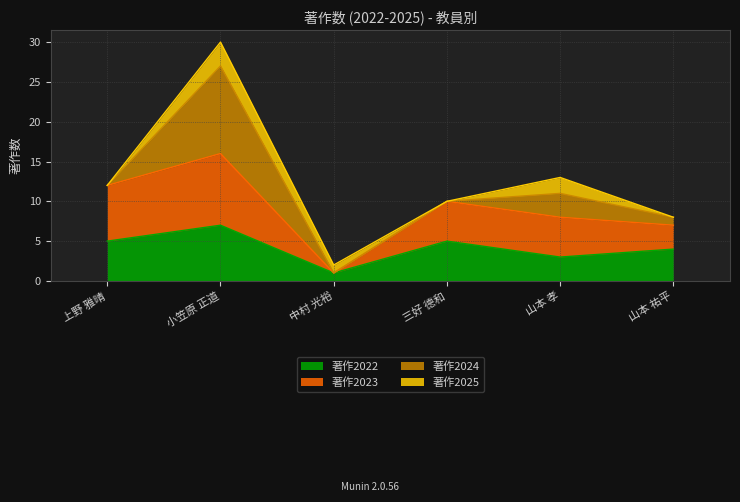

Which series has the largest total across all categories?

著作2023